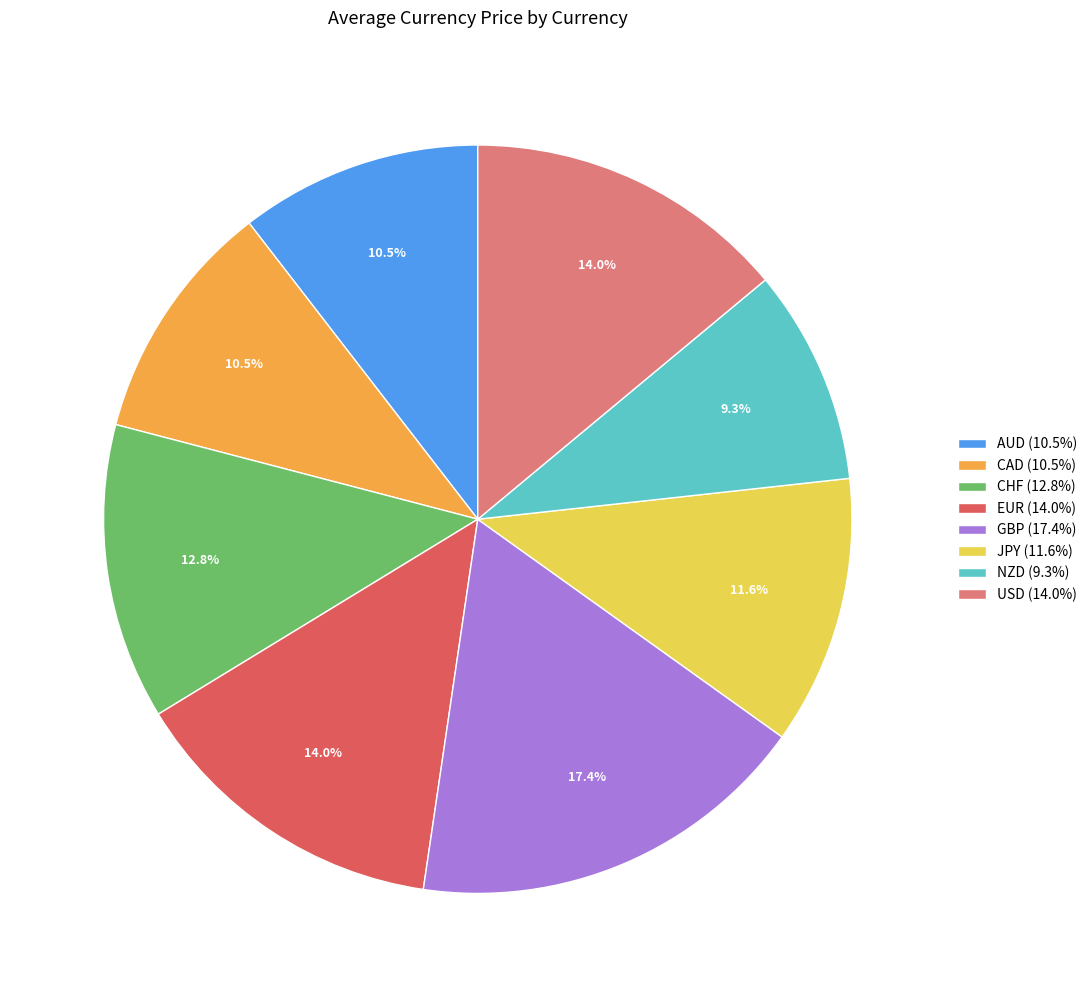

What portion of the pie excludes USD?

86.0%